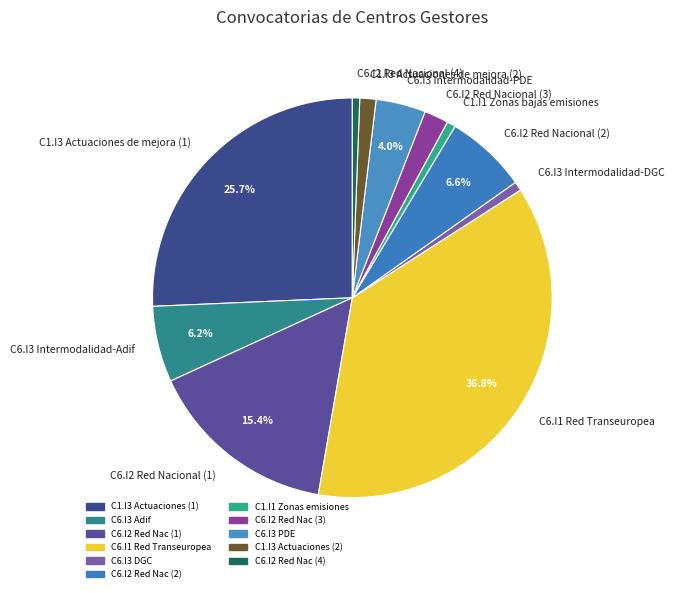

To the nearest percent, what portion does C1.I3 Actuaciones de mejora (2) represent?

1%